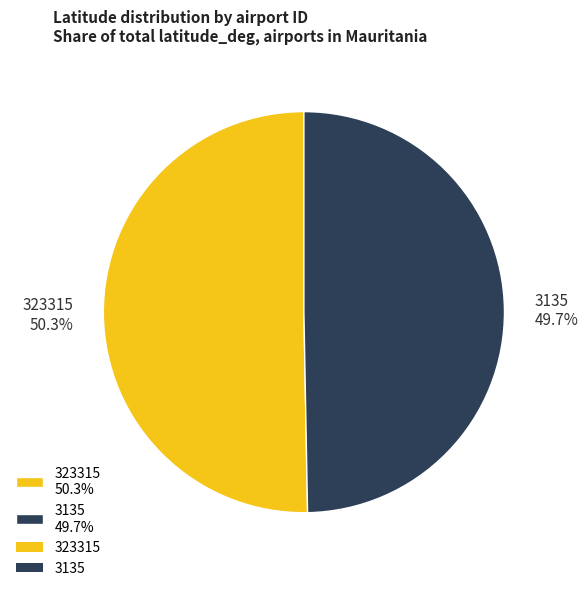

Rank the categories by value from highest to lowest.

323315, 3135